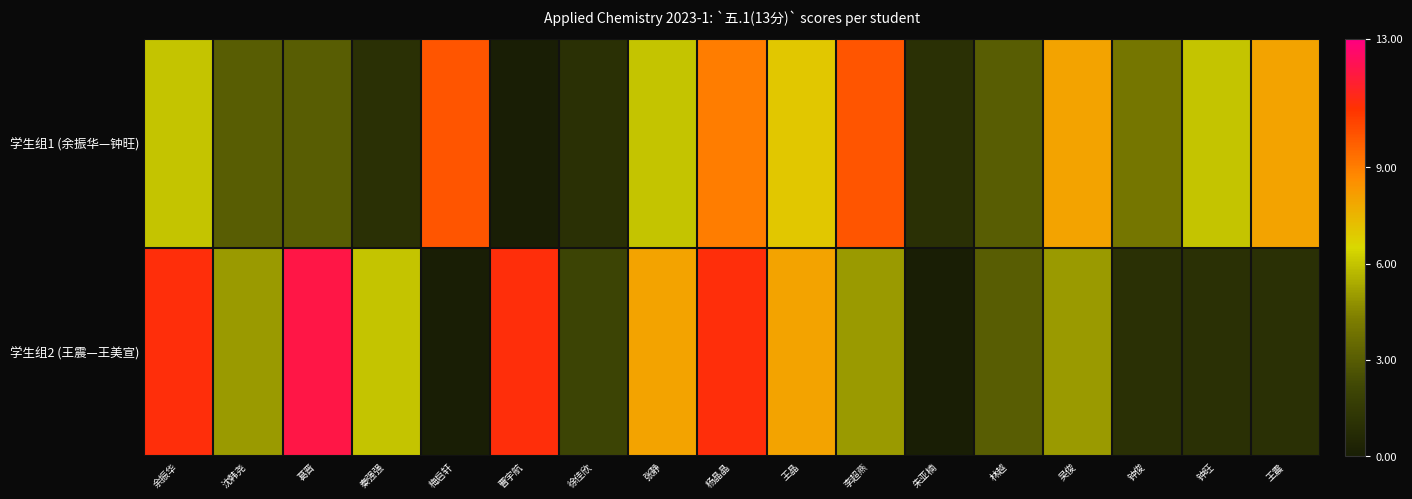

Reading left to right, list all the values displayed in this chart.

学生组1 (余振华—钟旺): 余振华=6	沈韩尧=3	葛晋=3	秦强强=1	梅启轩=10	曹宇航=0	徐佳欣=1	张静=6	杨晶晶=9	王晶=7	李超燕=10	朱亚楠=1	林越=3	吴俊=8	钟俊=4	钟旺=6	王震=8
学生组2 (王震—王美宣): 余振华=11	沈韩尧=5	葛晋=12	秦强强=6	梅启轩=0	曹宇航=11	徐佳欣=2	张静=8	杨晶晶=11	王晶=8	李超燕=5	朱亚楠=0	林越=3	吴俊=5	钟俊=1	钟旺=1	王震=1